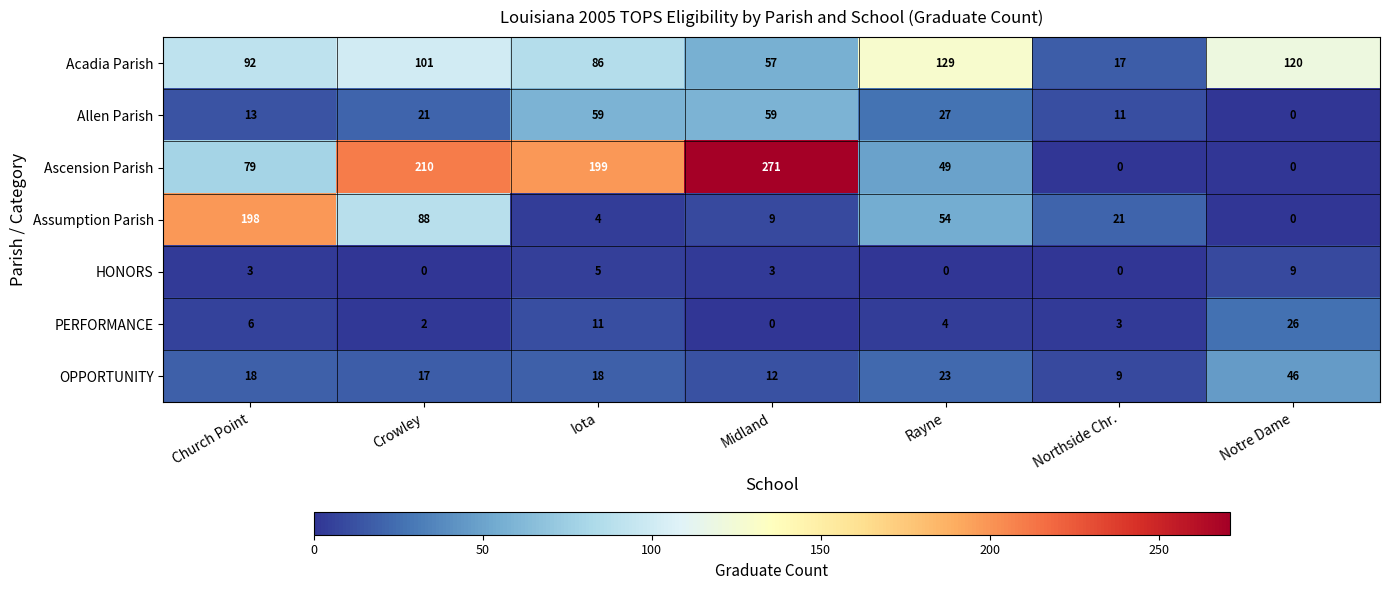

The value of Allen Parish at Rayne is 27. True or false?

True